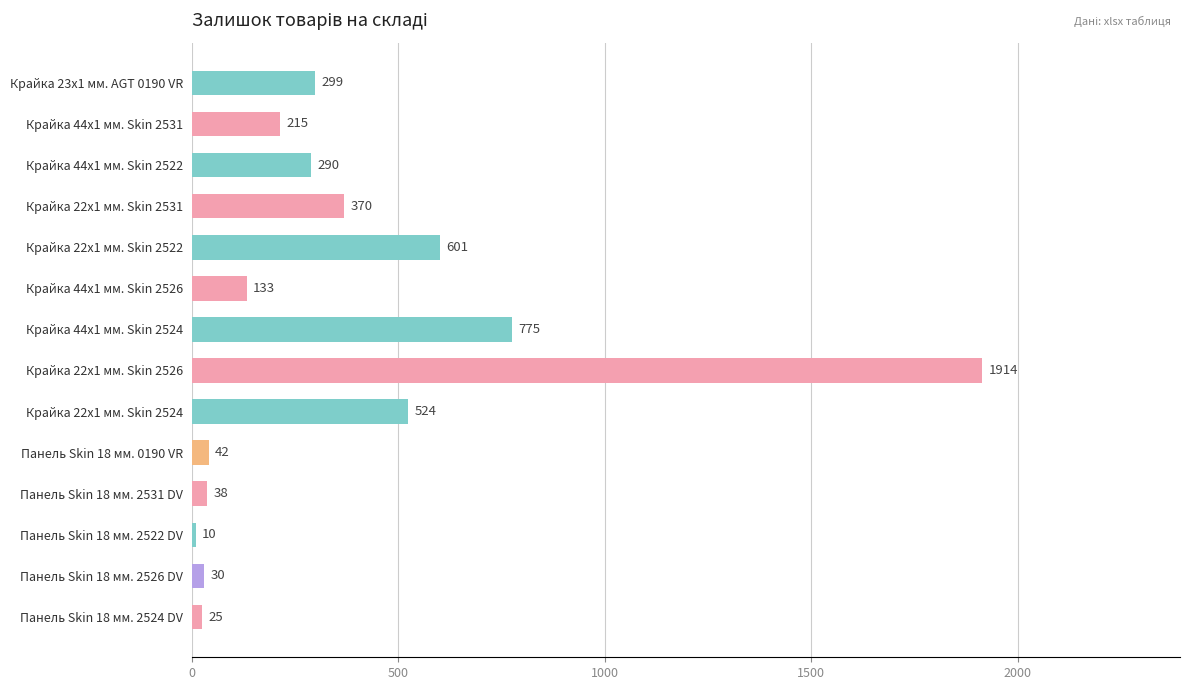

The chart shows a value of 42 at Панель Skin 18 мм. 2524 DV. True or false?

False